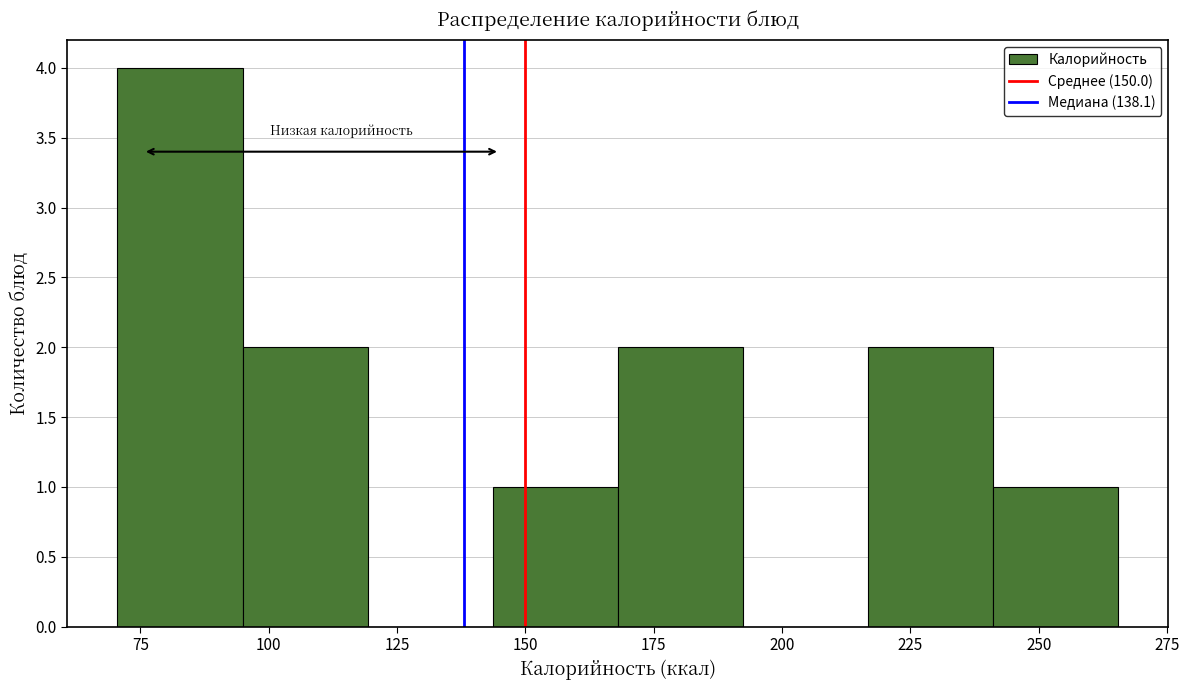

Which range on the x-axis has the tallest bar?

70 to 95